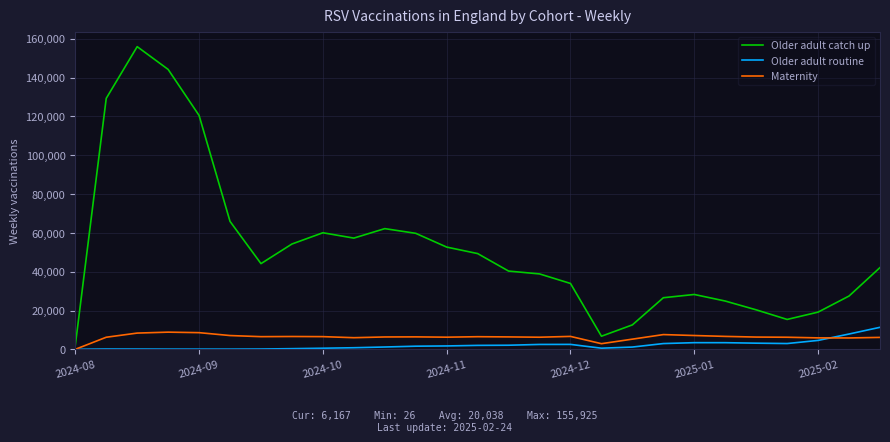

What is the maximum value shown in the chart?

155925